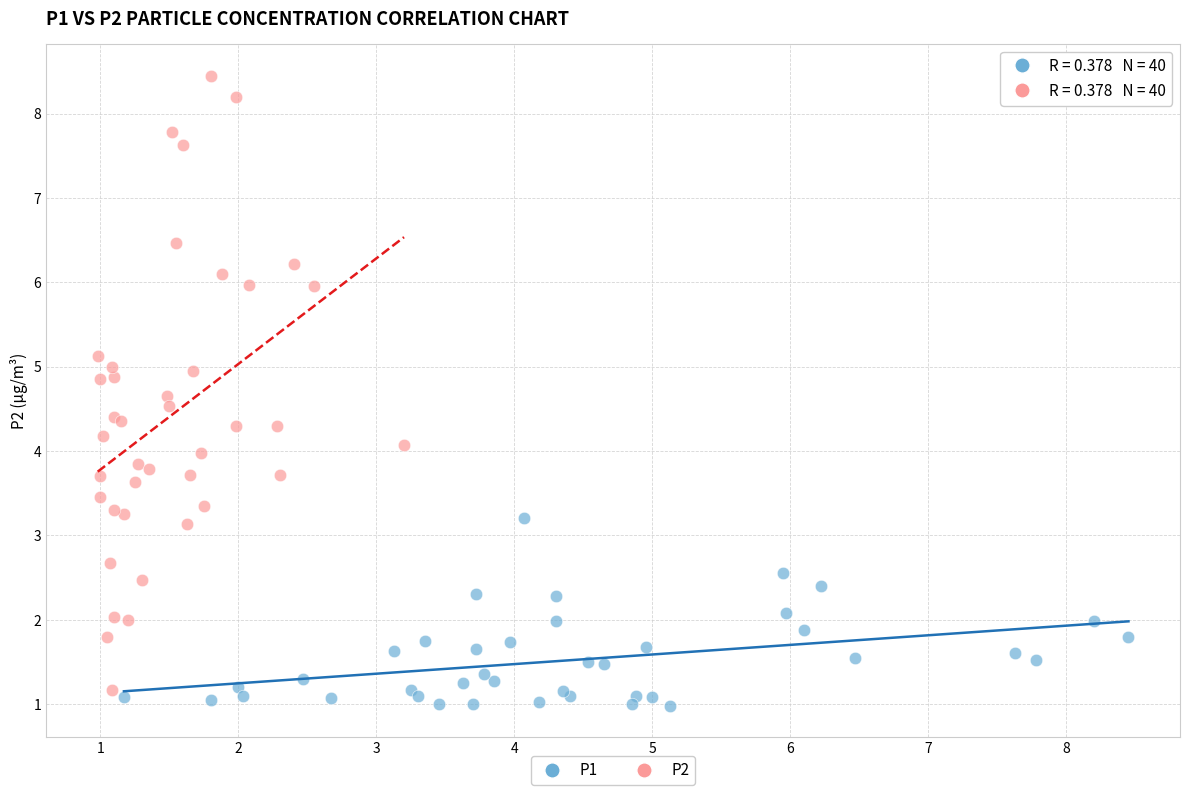

What are all the series names shown in the legend?

P1, P2